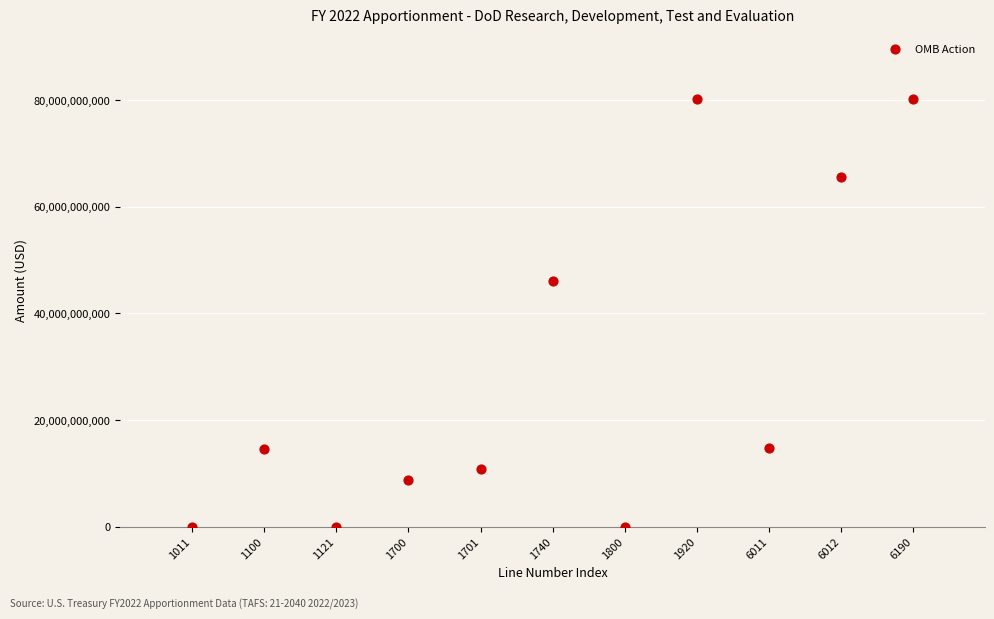

What is the range of X values (max minus min)?

10